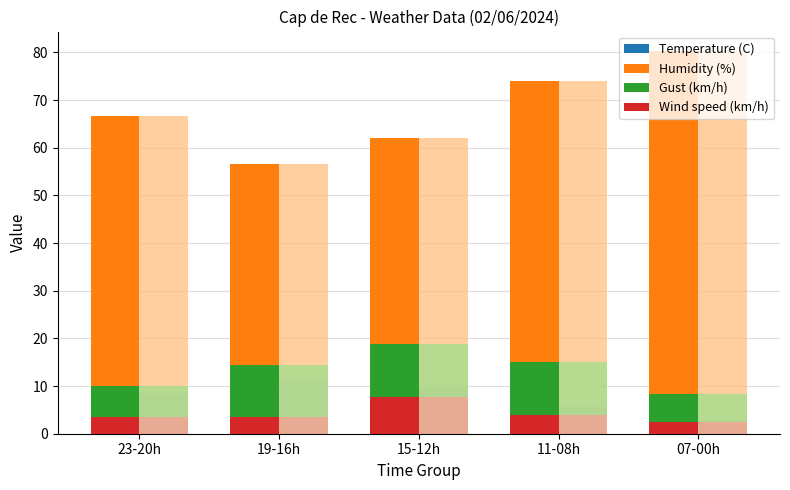

What is the label of the 2nd bar from the right?

11-08h